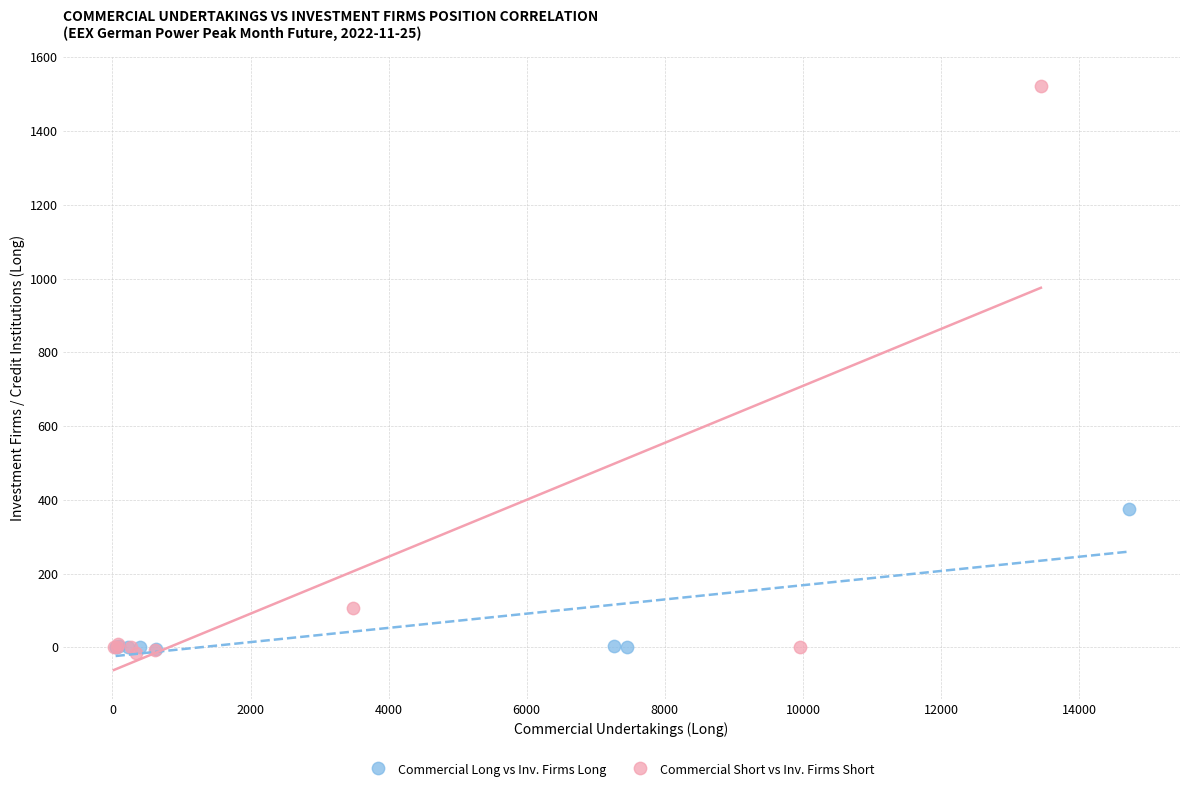

Which series has the largest Y range (max minus min)?

Commercial Short vs Inv. Firms Short